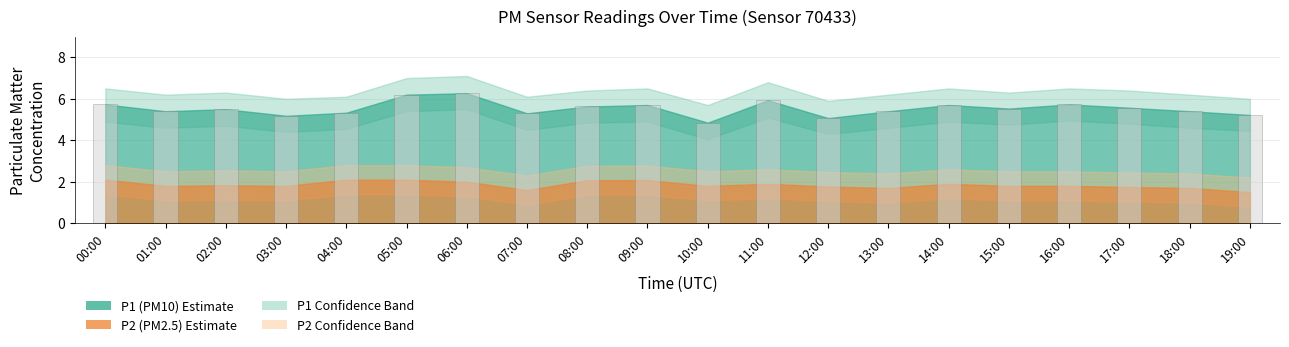

At which label is the value closest to 5?

12:00